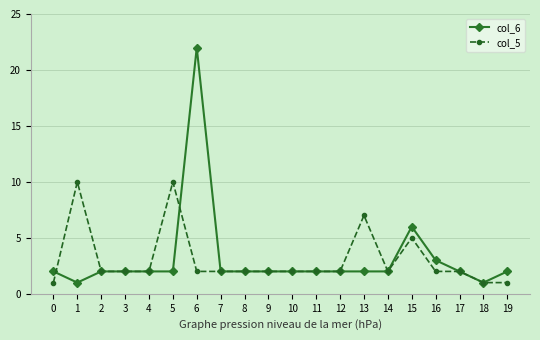

What is the sum of all col_5 values?

61